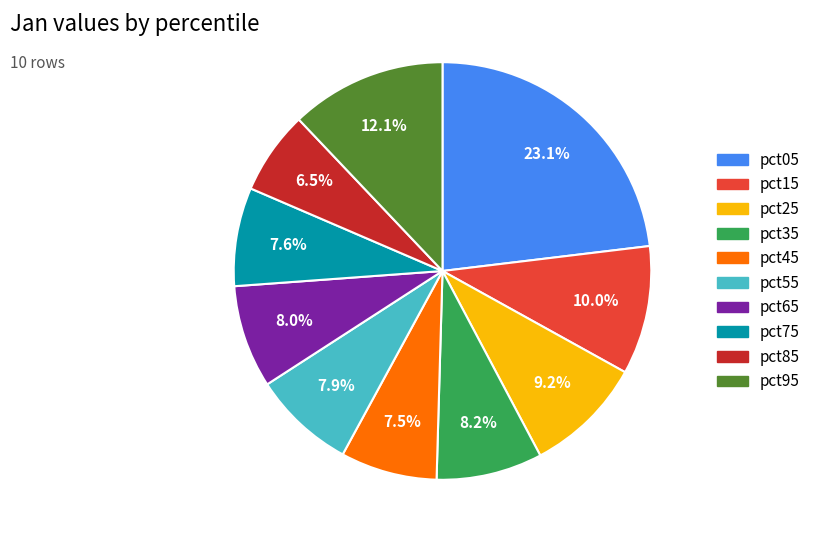

Is pct15 the majority of the pie?

No